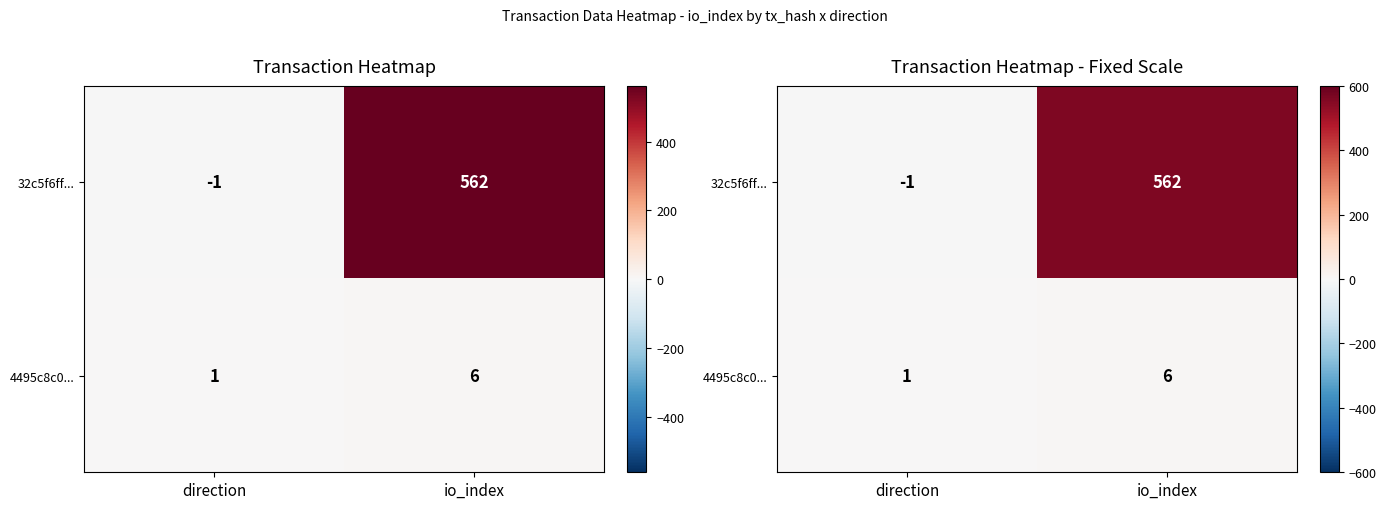

At which category is the sum across all series the highest?

io_index